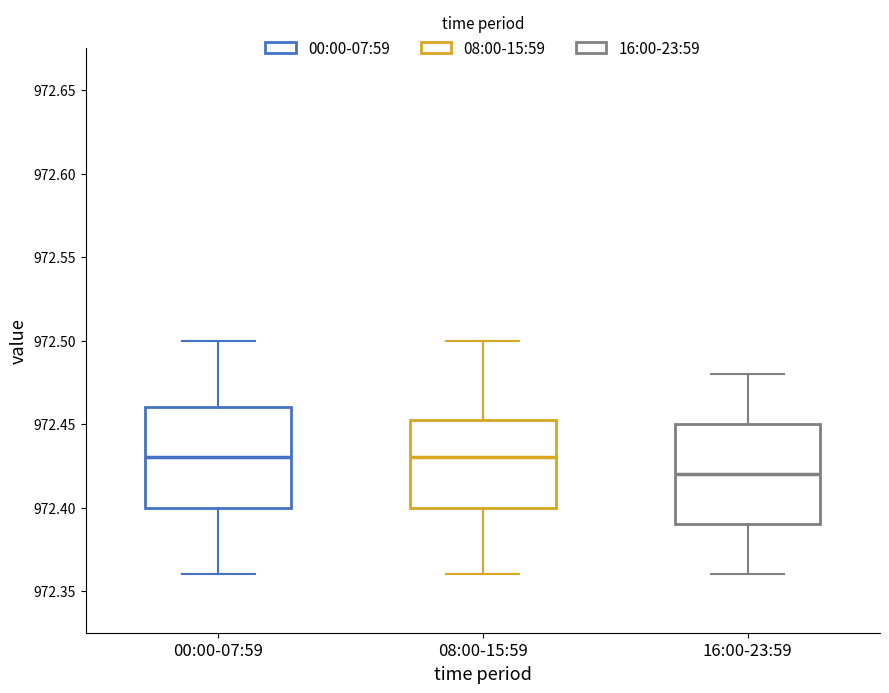

Reading left to right, transcribe this box plot: for each box, give where its median line is, the range the box spans, and where its two whiskers end, as read against the y-axis. The values are not printed on the chart, so give them approximately, as read against the axis.

00:00-07:59: median 972.430, box 972.400 to 972.460, whiskers 972.360 to 972.500
08:00-15:59: median 972.430, box 972.400 to 972.455, whiskers 972.360 to 972.500
16:00-23:59: median 972.420, box 972.390 to 972.450, whiskers 972.360 to 972.480